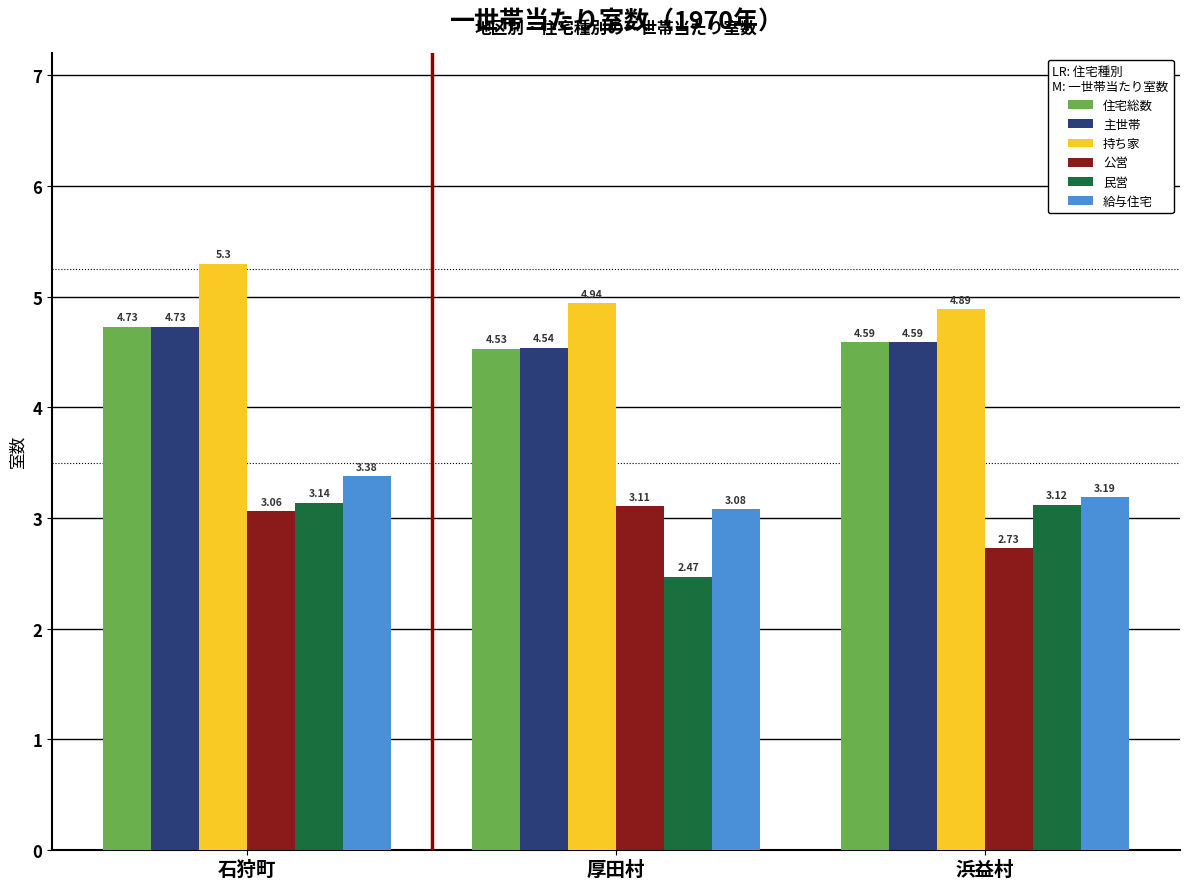

What are all the series names shown in the legend?

住宅総数, 主世帯, 持ち家, 公営, 民営, 給与住宅